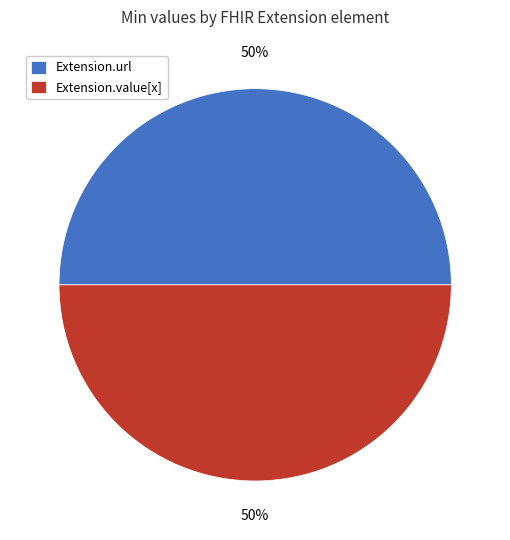

To the nearest percent, what portion does Extension.value[x] represent?

50%